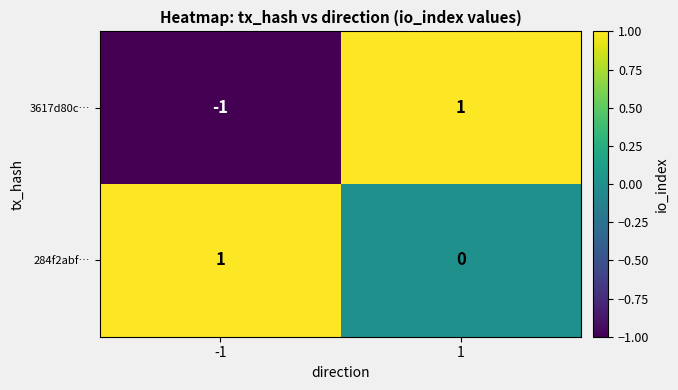

Rank the series by their average value, from lowest to highest.

3617d80c…, 284f2abf…